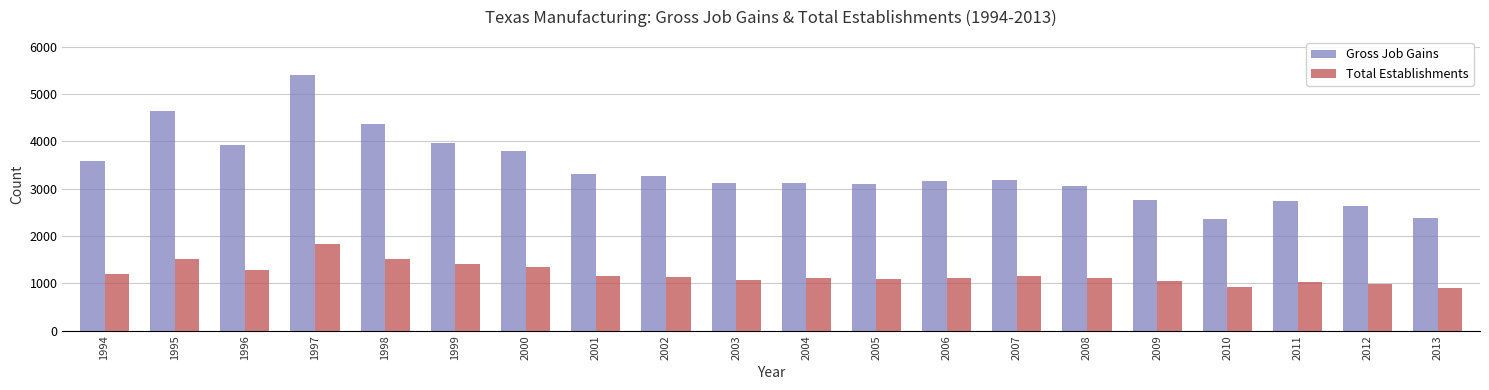

What is the sum of all Total Establishments values?

23910